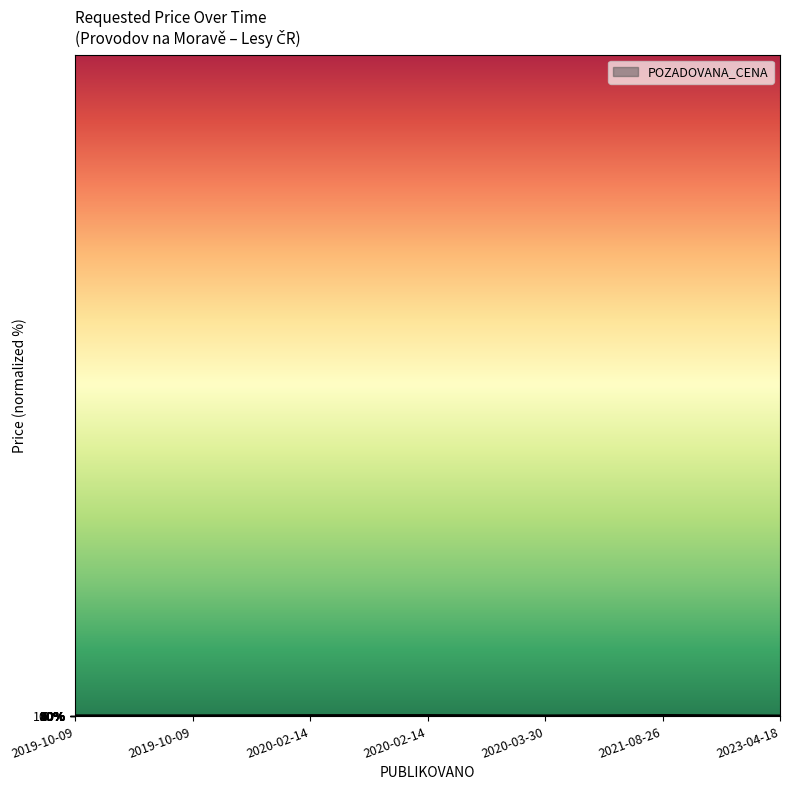

Reading left to right, extract all data points from this chart.

45.6	46.9	77.6	86.1	33.2	95.0	19.6